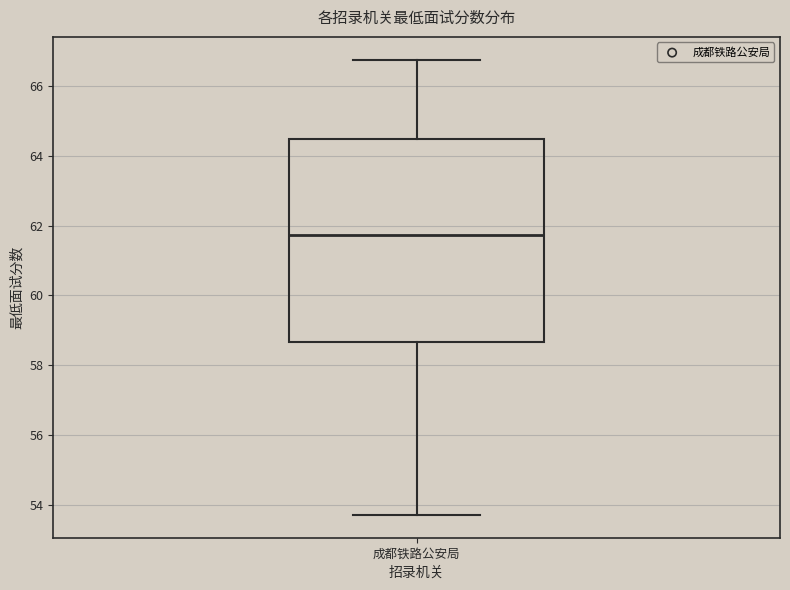

Read this box plot against the y-axis: the position of the median line, the range covered by the box, and the ends of both whiskers. The values are not printed on the chart, so give them approximately, as read against the axis.

median 61.8, box 58.6 to 64.4, whiskers 53.8 to 66.8